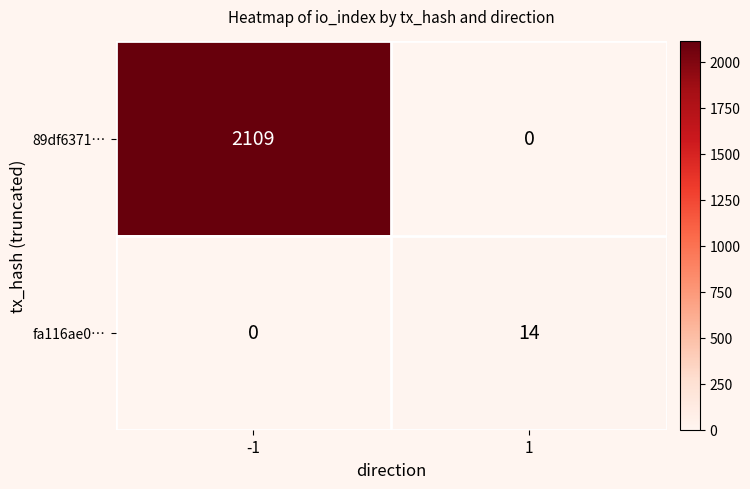

What is the total value across all series at -1?

2109